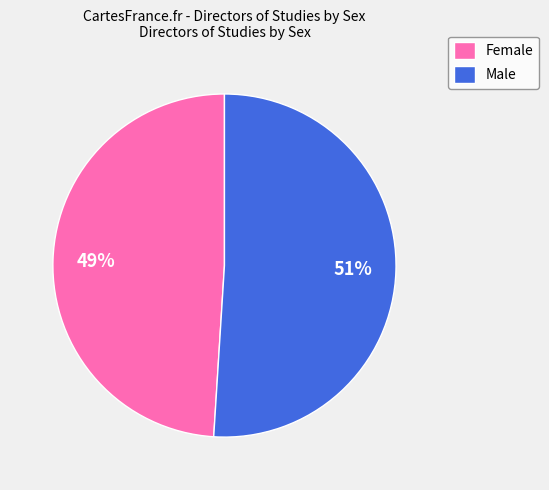

To the nearest percent, what is the difference between the largest and smallest slice percentages?

2%